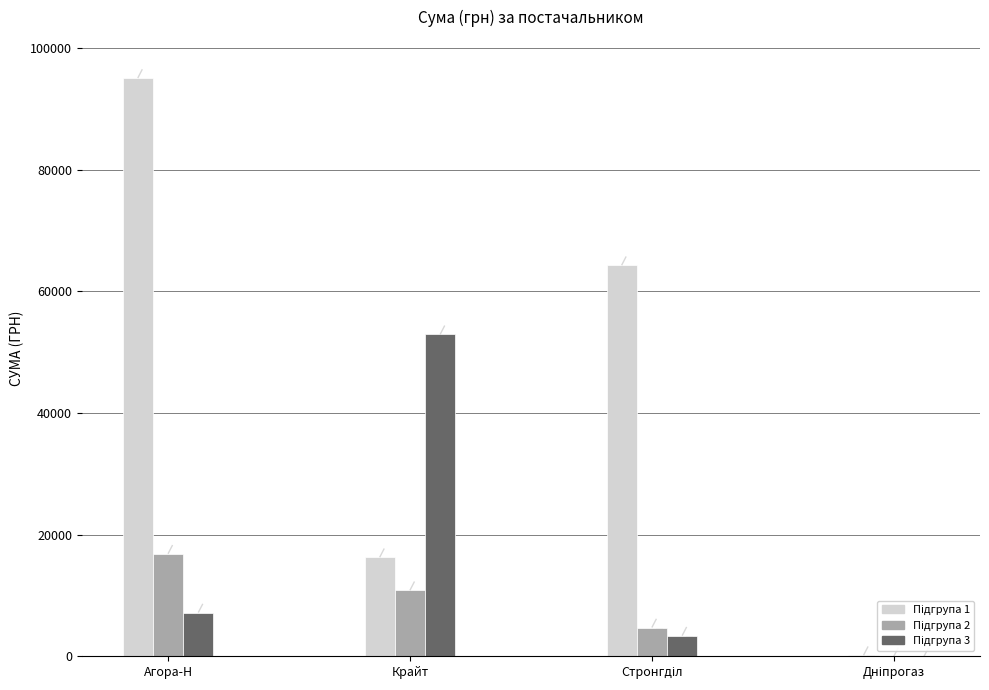

List the series in order of their overall mean, lowest first.

Підгрупа 2, Підгрупа 3, Підгрупа 1